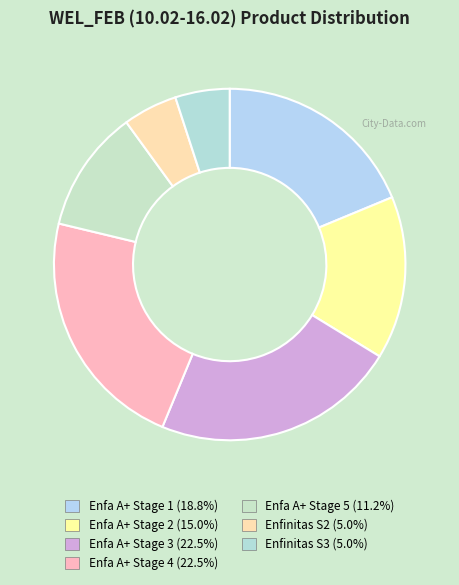

Which slice is the largest?

Enfa A+ Stage 3